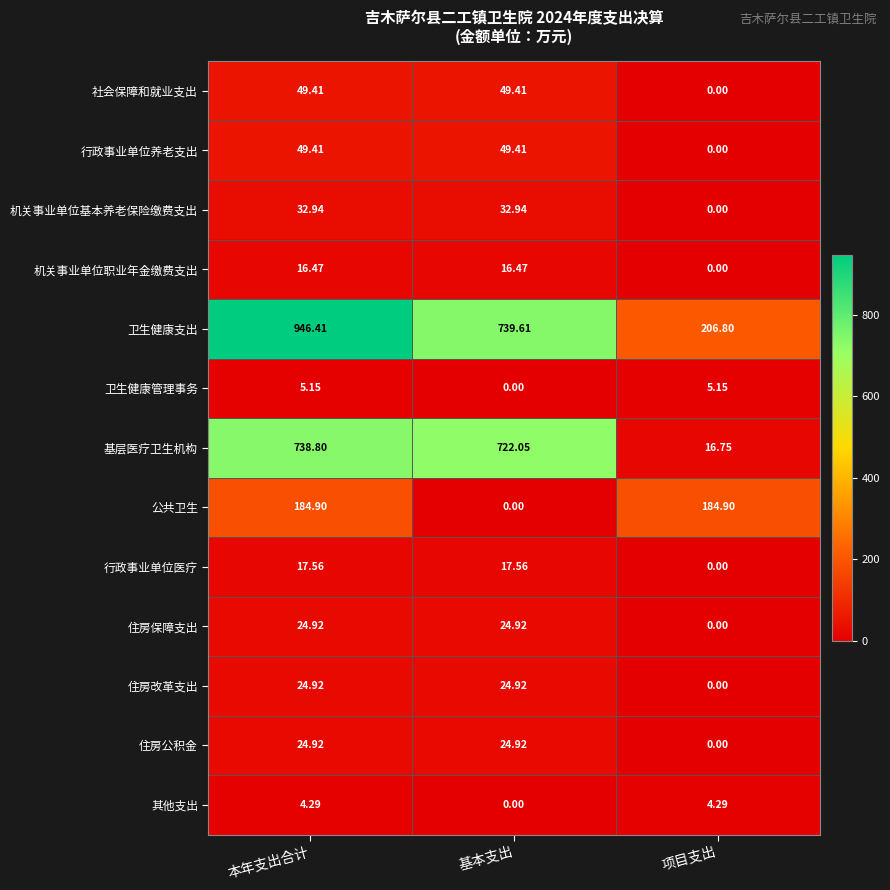

What is the total value across all series at 基本支出?

1702.2